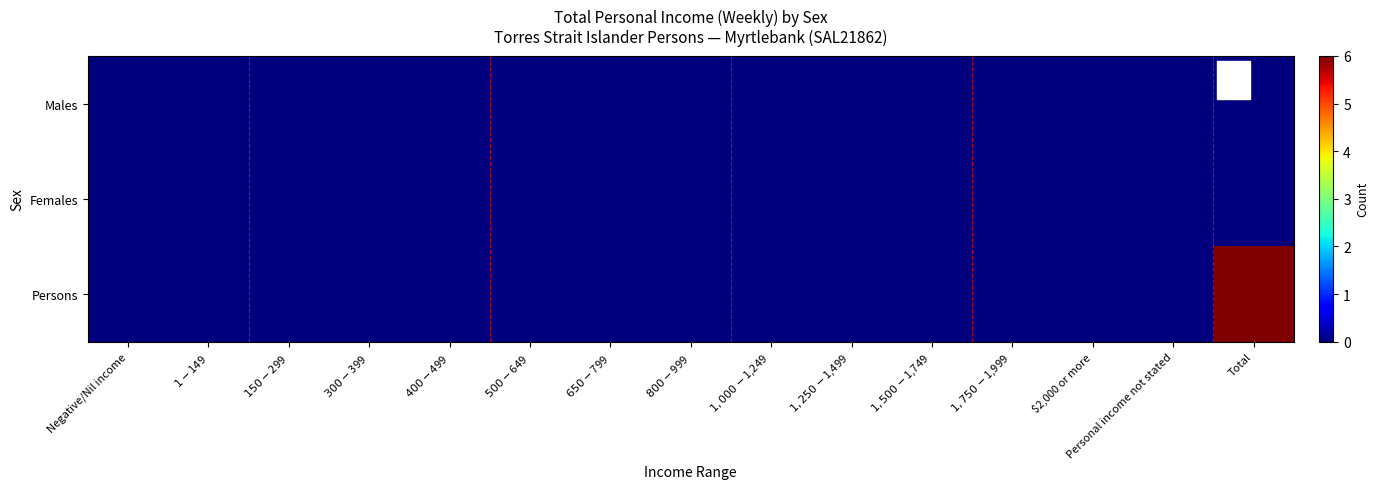

Reading left to right, transcribe all the data shown in this chart.

Males: Negative/Nil income=0	$1-$149=0	$150-$299=0	$300-$399=0	$400-$499=0	$500-$649=0	$650-$799=0	$800-$999=0	$1,000-$1,249=0	$1,250-$1,499=0	$1,500-$1,749=0	$1,750-$1,999=0	$2,000 or more=0	Personal income not stated=0	Total=0
Females: Negative/Nil income=0	$1-$149=0	$150-$299=0	$300-$399=0	$400-$499=0	$500-$649=0	$650-$799=0	$800-$999=0	$1,000-$1,249=0	$1,250-$1,499=0	$1,500-$1,749=0	$1,750-$1,999=0	$2,000 or more=0	Personal income not stated=0	Total=0
Persons: Negative/Nil income=0	$1-$149=0	$150-$299=0	$300-$399=0	$400-$499=0	$500-$649=0	$650-$799=0	$800-$999=0	$1,000-$1,249=0	$1,250-$1,499=0	$1,500-$1,749=0	$1,750-$1,999=0	$2,000 or more=0	Personal income not stated=0	Total=6